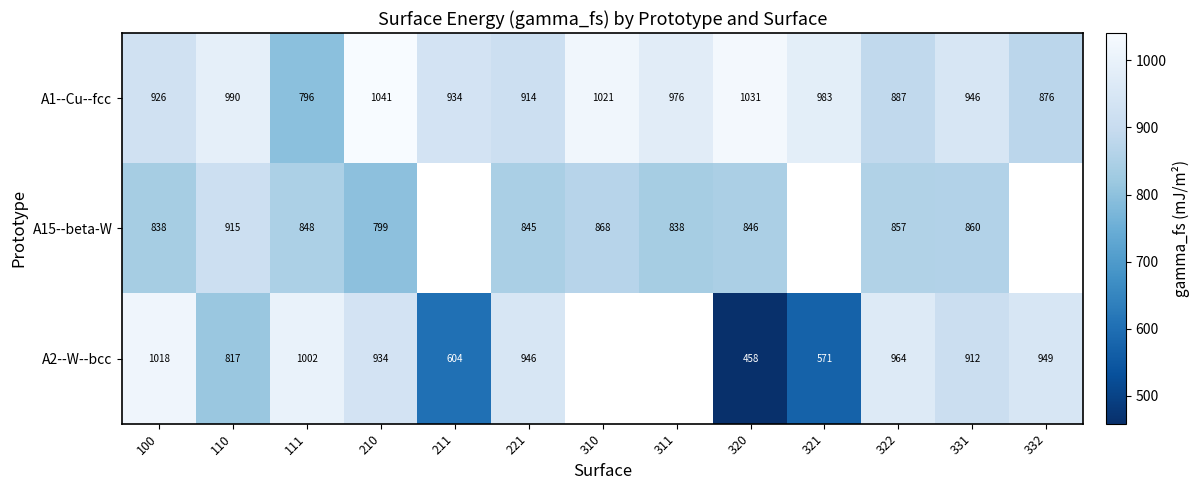

At which category is the sum across all series the highest?

100